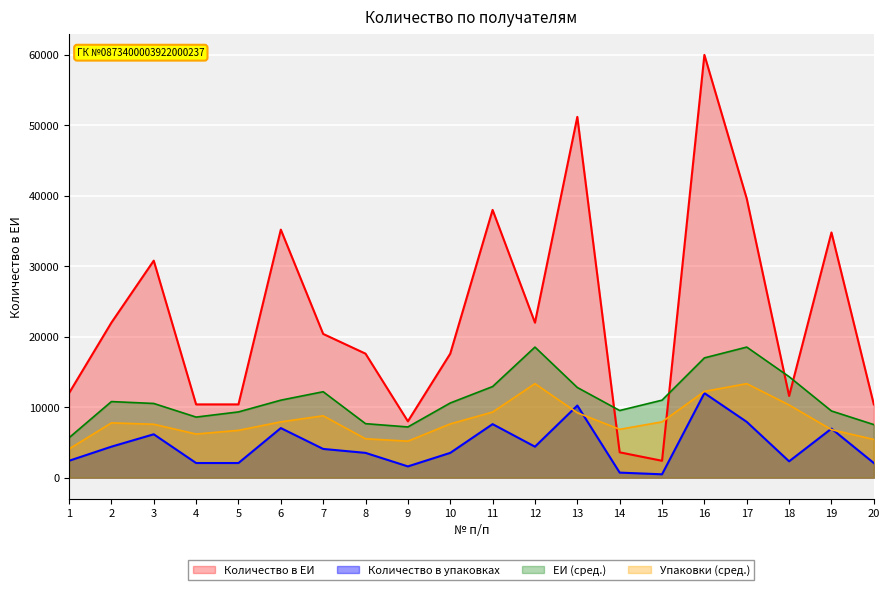

Where is the first local minimum for Количество в ЕИ?

9